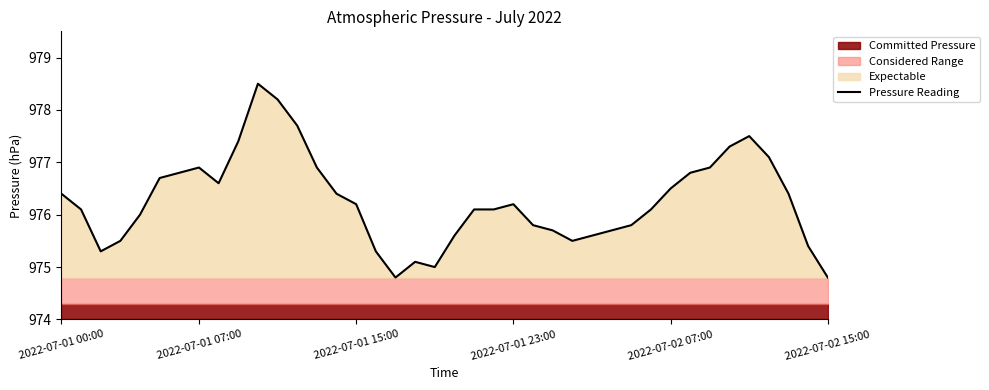

What is the difference between the maximum and second lowest values?

3.7